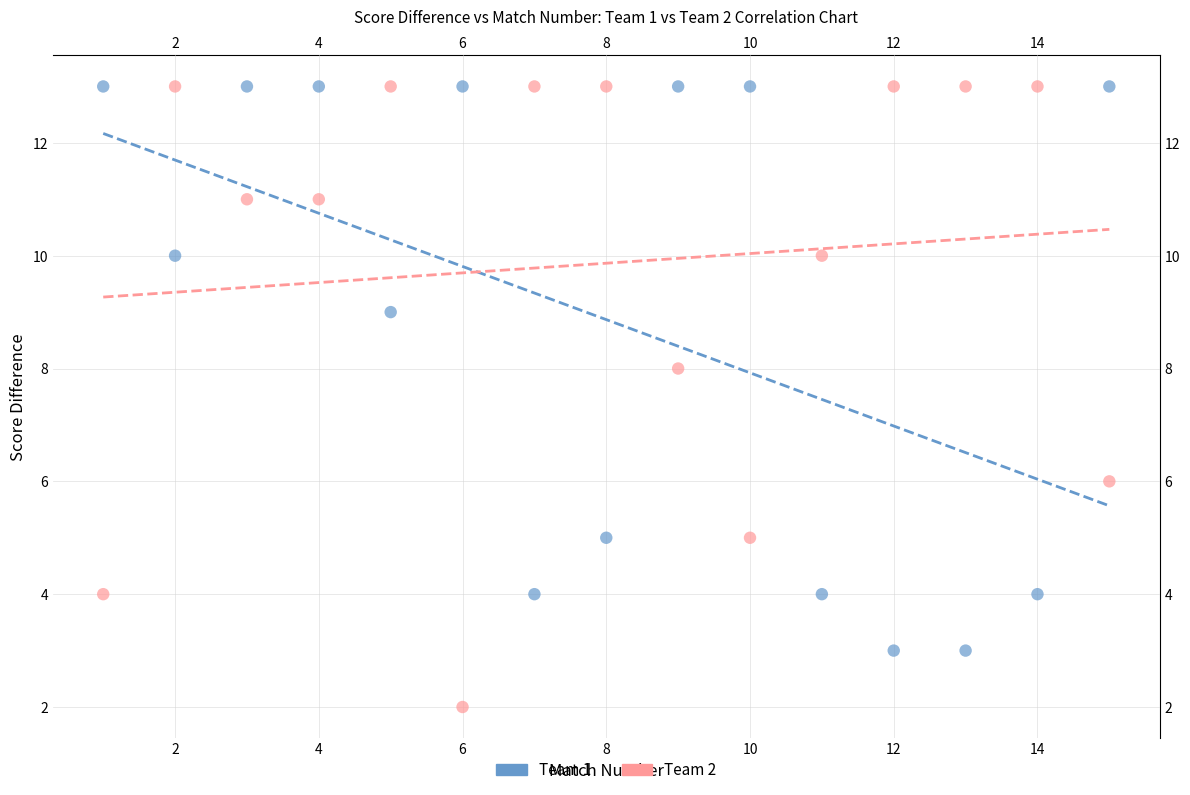

Across all data points, what is the range of X values (max minus min)?

14